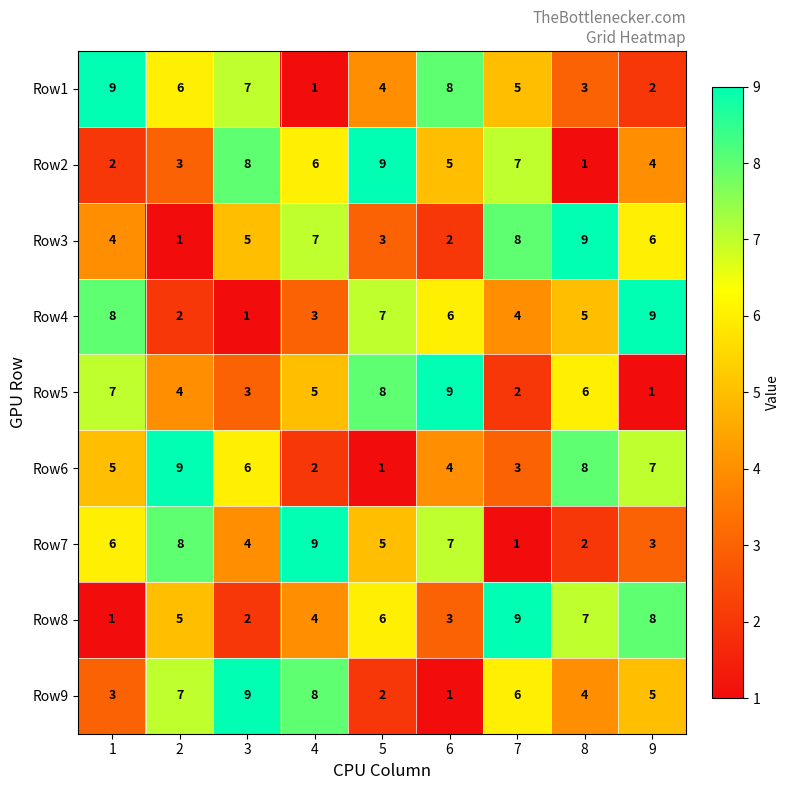

How many series are shown in this chart?

9